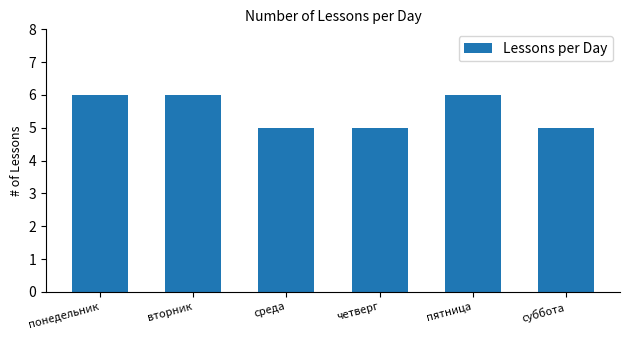

What is the value of the 3rd bar from the left?

5